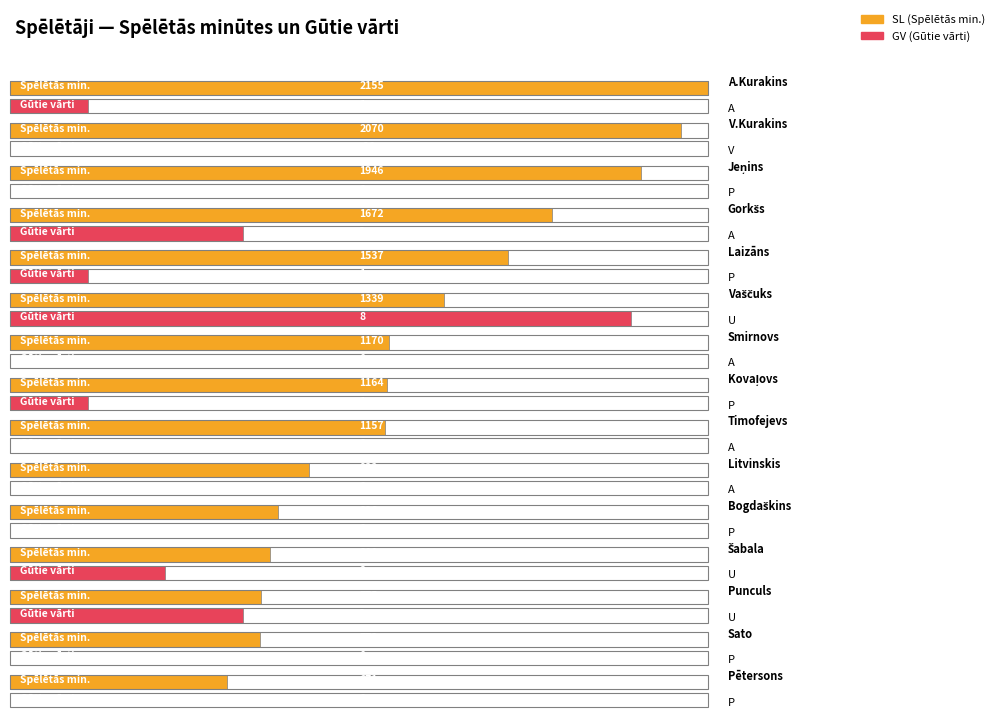

Between Punculs and Sato, which series saw the biggest shift?

SL